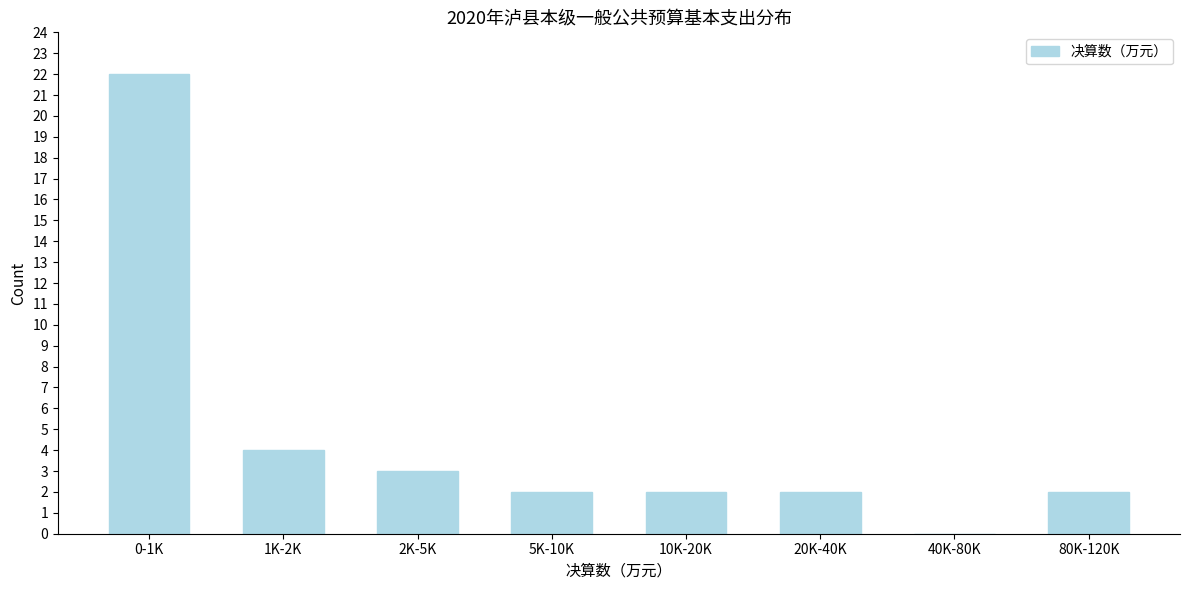

Reading left to right, extract all data points from this chart.

0-1K=22	1K-2K=4	2K-5K=3	5K-10K=2	10K-20K=2	20K-40K=2	40K-80K=0	80K-120K=2